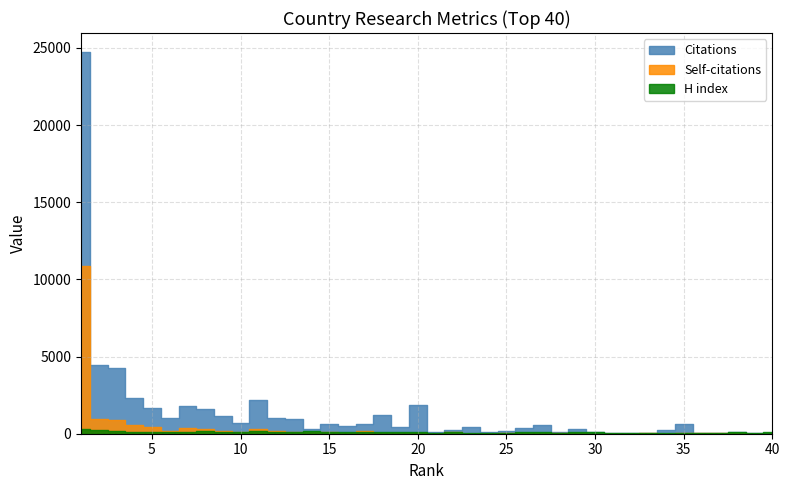

How many data points in Citations are above 483?

19